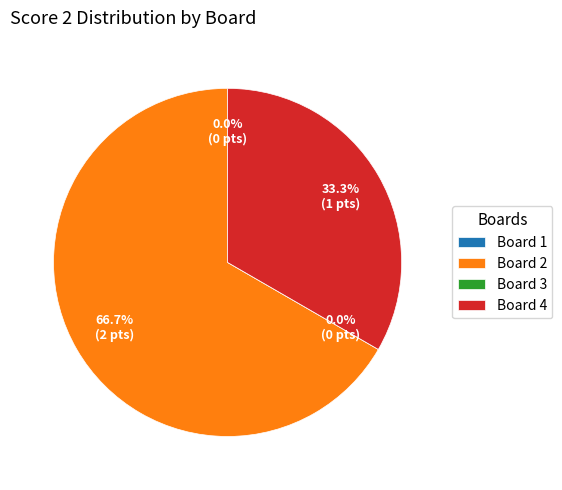

To the nearest percent, what is the difference between the largest and smallest slice percentages?

67%